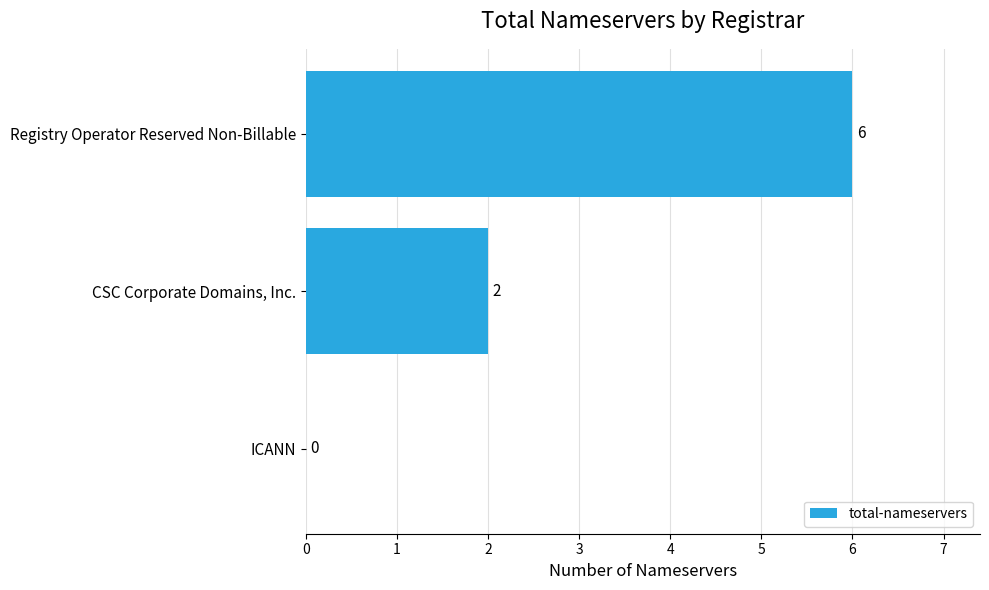

What is the greatest value displayed?

6